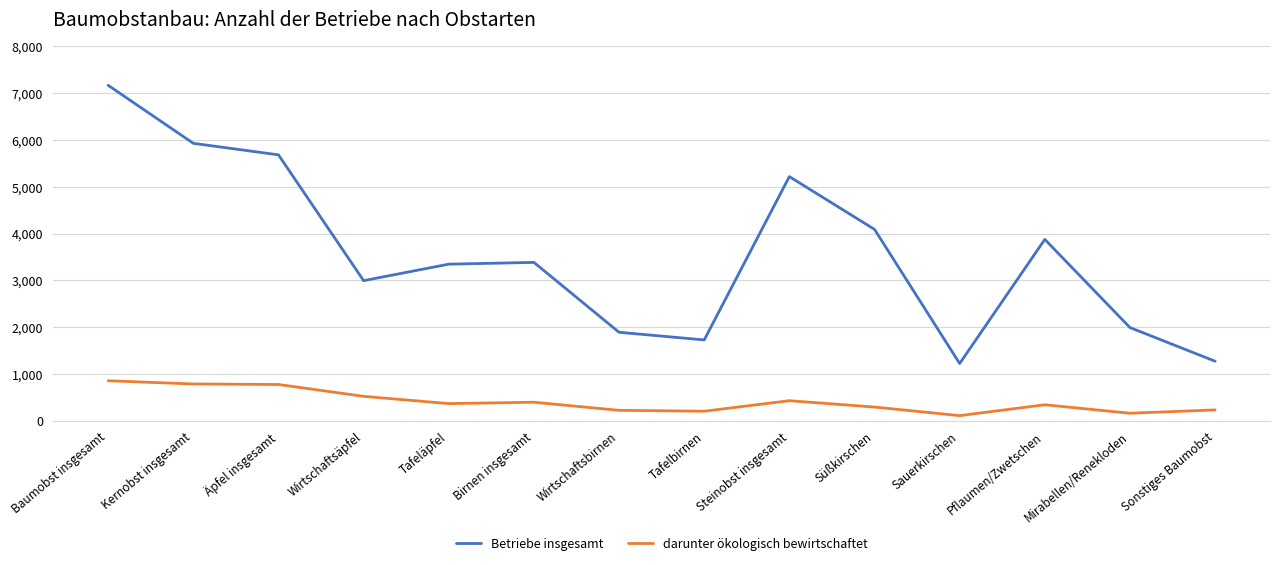

At Wirtschaftsäpfel, list the series in order from smallest to largest.

darunter ökologisch bewirtschaftet, Betriebe insgesamt